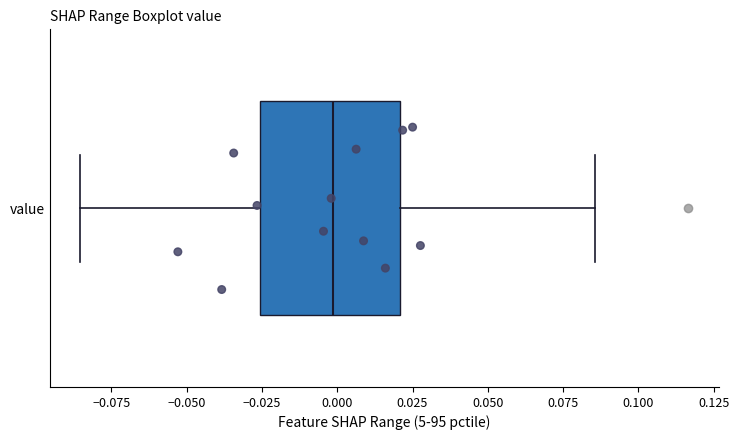

Read this box plot against the x-axis: the position of the median line, the range covered by the box, and the ends of both whiskers. The values are not printed on the chart, so give them approximately, as read against the axis.

median 0.000, box -0.025 to 0.020, whiskers -0.085 to 0.085